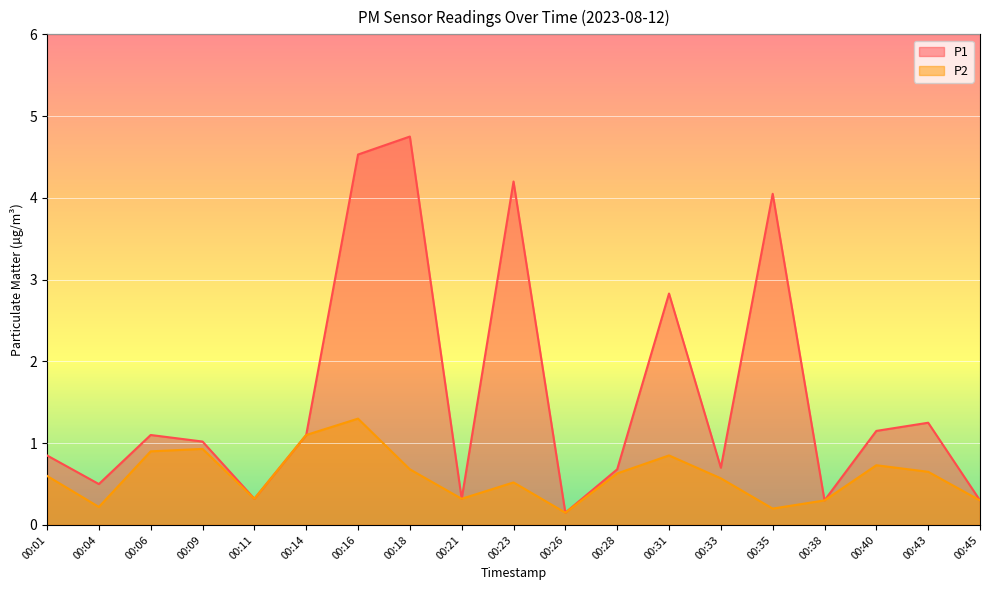

Reading left to right, what are all the values shown in this chart?

P1: 0.8	0.5	1.1	1.0	0.3	1.1	4.5	4.8	0.3	4.2	0.1	0.7	2.8	0.7	4.0	0.3	1.1	1.2	0.3
P2: 0.6	0.2	0.9	0.9	0.3	1.1	1.3	0.7	0.3	0.5	0.1	0.6	0.8	0.6	0.2	0.3	0.7	0.7	0.3